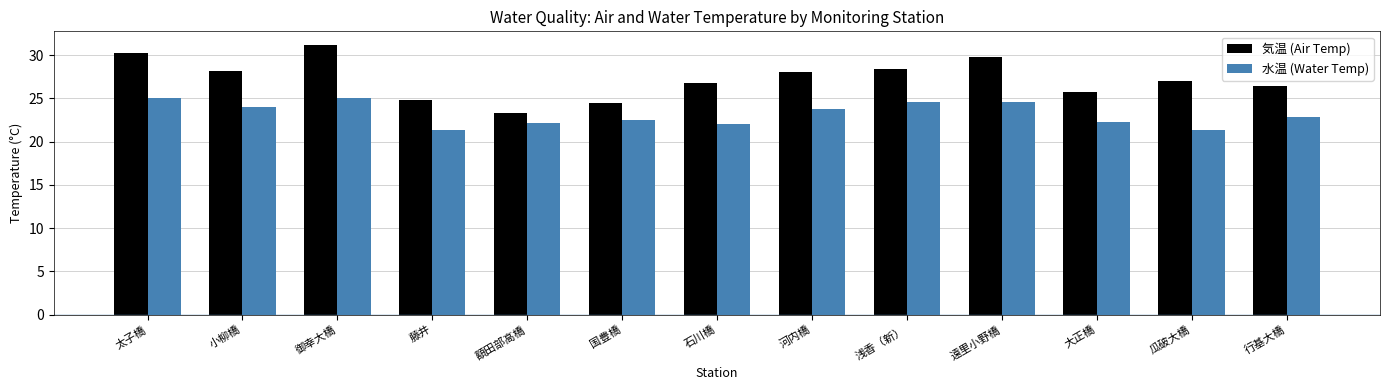

How many categories are shown in the chart?

13